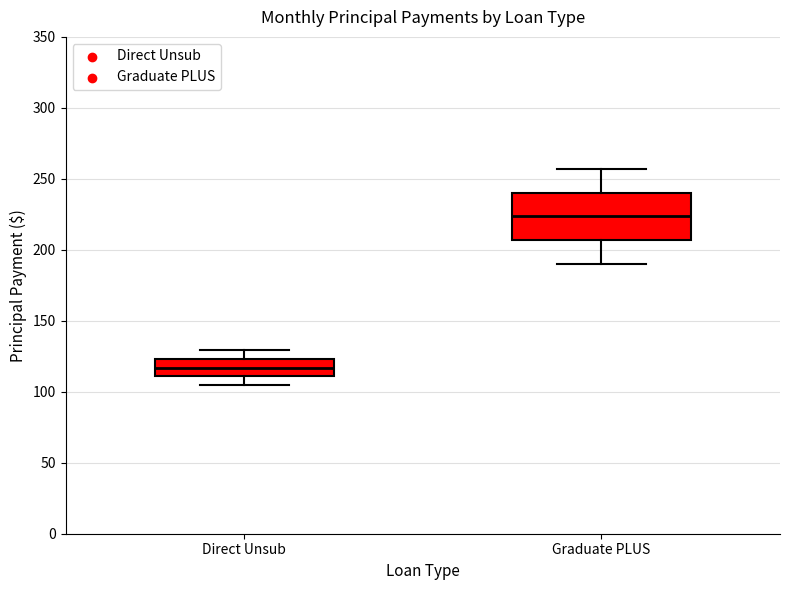

Where is the upper edge of the box for Graduate PLUS on the y-axis? The values are not printed on the chart, so give them approximately, as read against the axis.

240